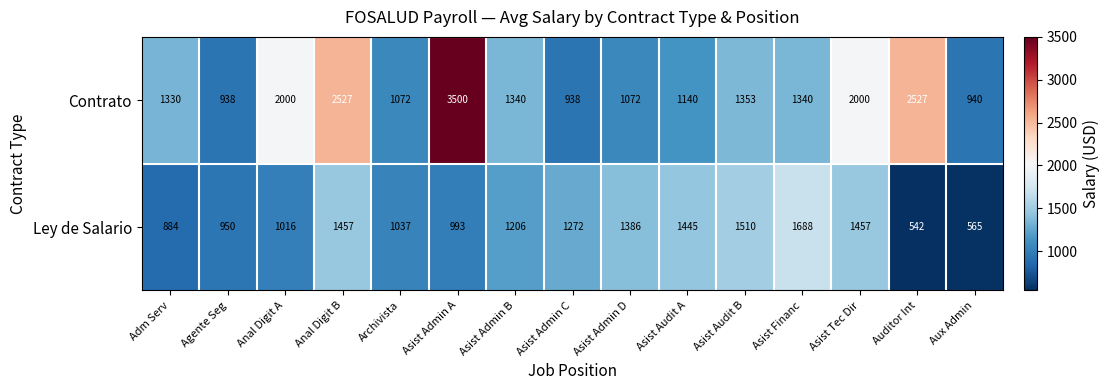

The value of Contrato at Asist Admin C is 938. True or false?

True